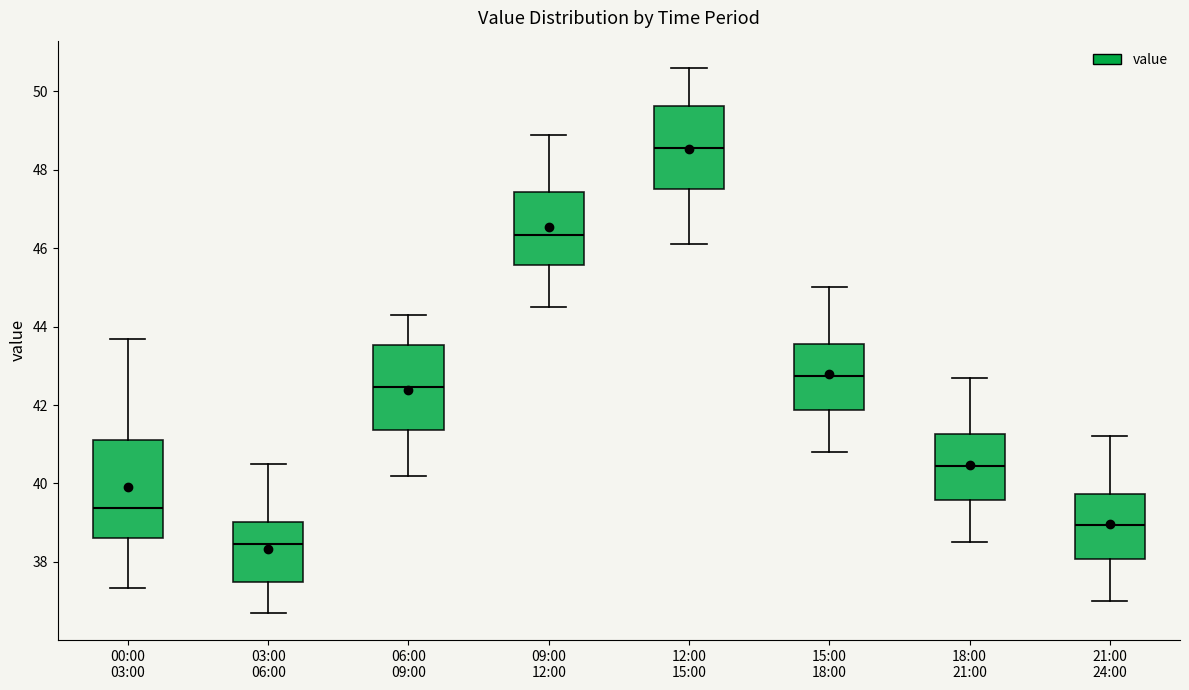

Where does the upper whisker of the box for 18:00 21:00 end on the y-axis? The values are not printed on the chart, so give them approximately, as read against the axis.

42.8